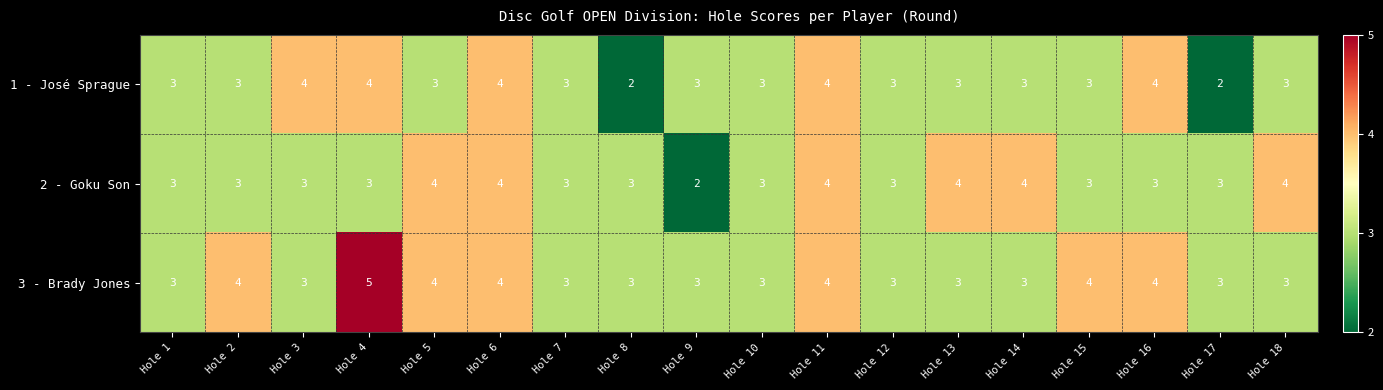

What is the total value across all series at Hole 6?

12